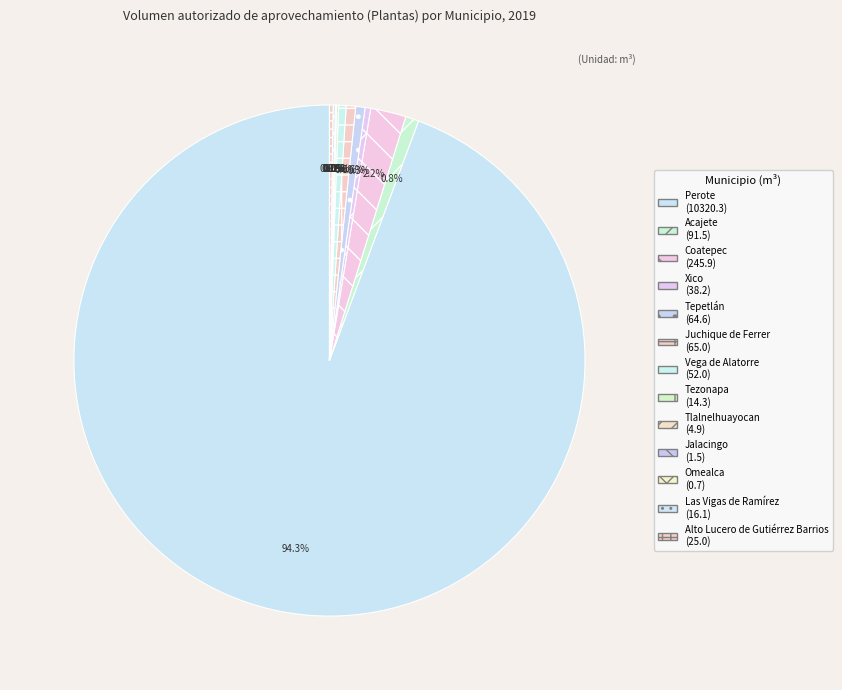

Is there a majority slice in this chart?

Yes